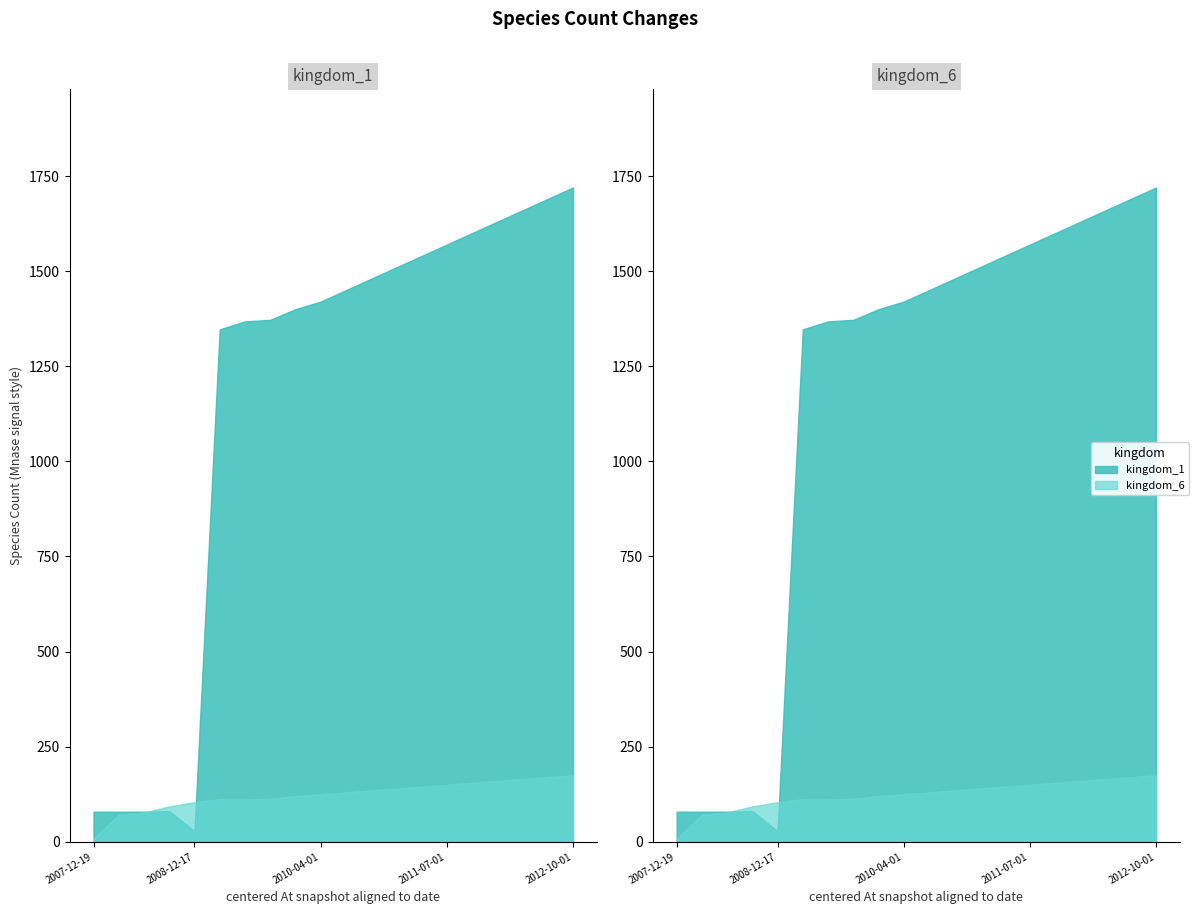

At 3, list the series in order from smallest to largest.

kingdom_1, kingdom_6